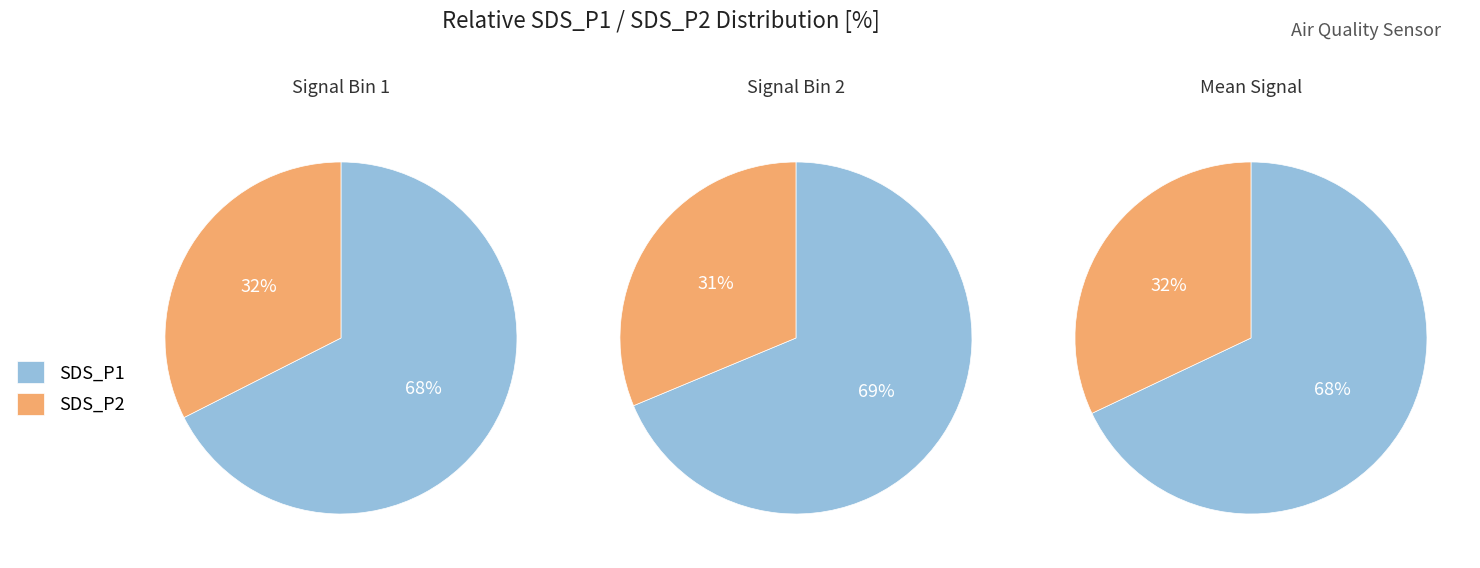

Is the sum of 10 and 27 greater than half?

No